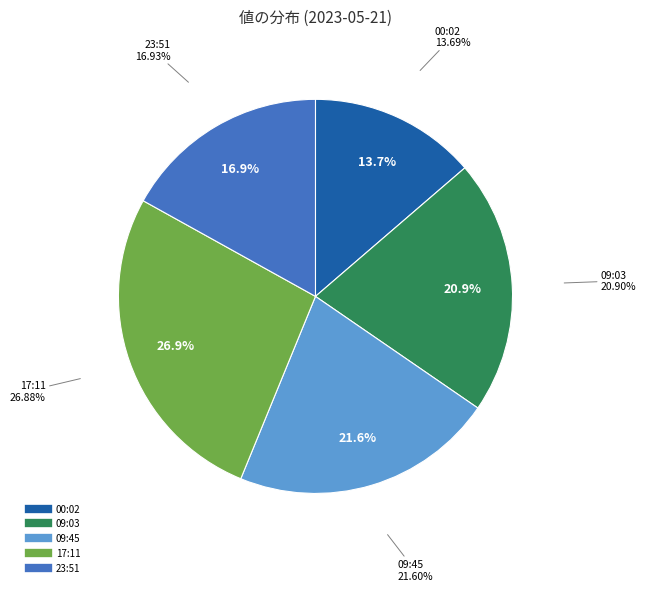

How much of the chart is everything except 2023-05-21T09:03:36.969Z?

79.1%